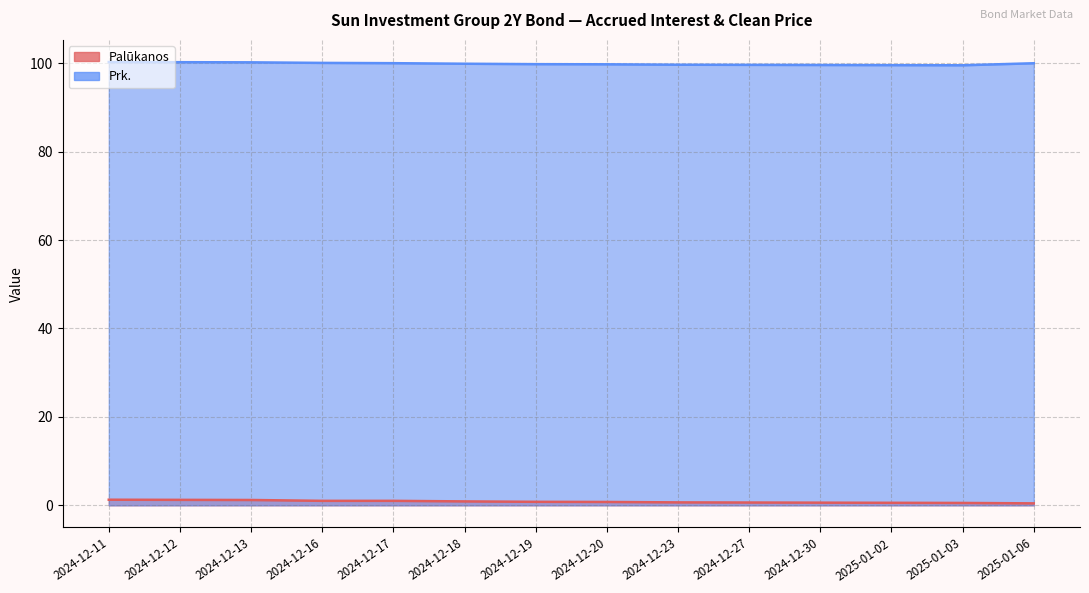

True or false: Palūkanos and Prk. intersect in this chart.

False